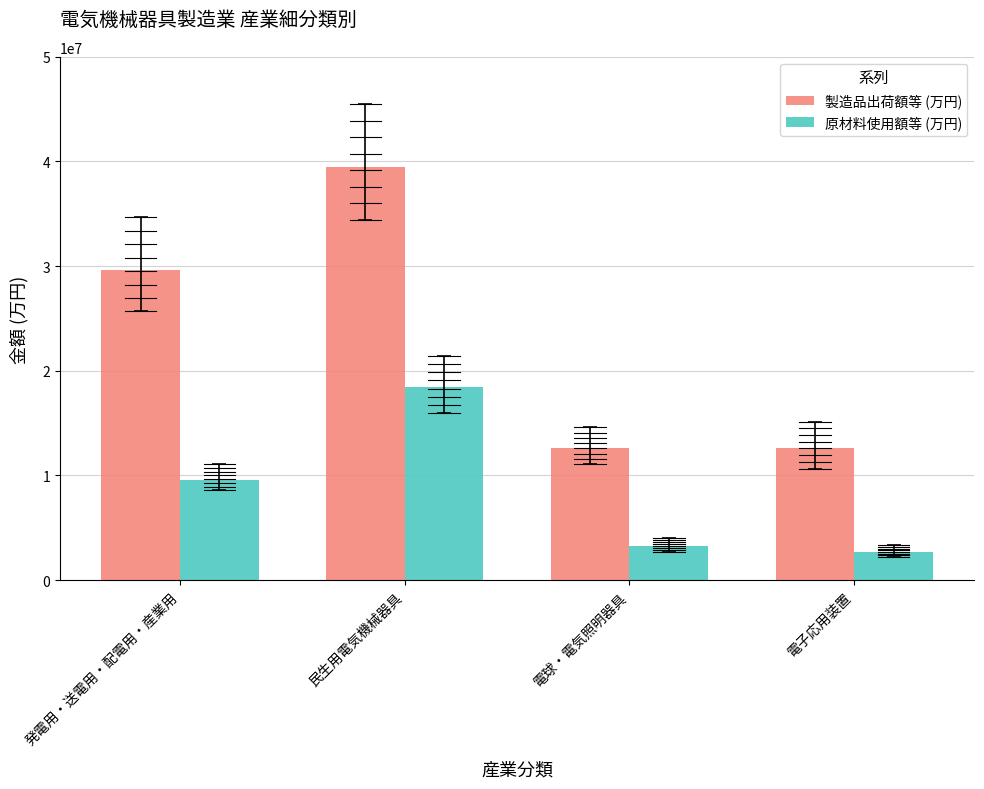

At which label is 製造品出荷額等 (万円) closest to 26013152?

発電用・送電用・配電用・産業用